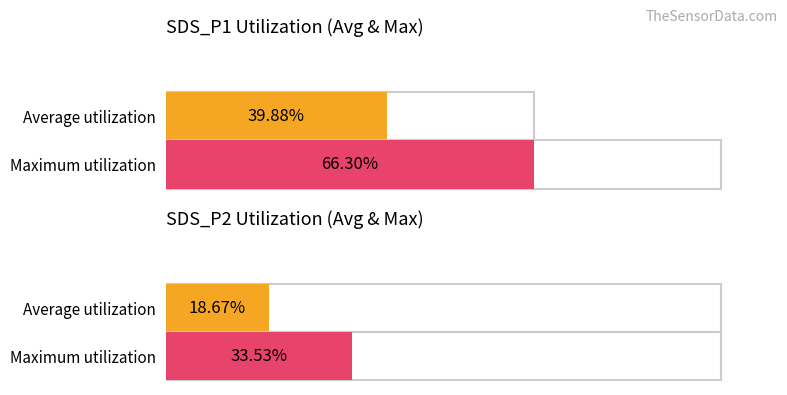

Which series has the widest spread of values?

SDS_P1